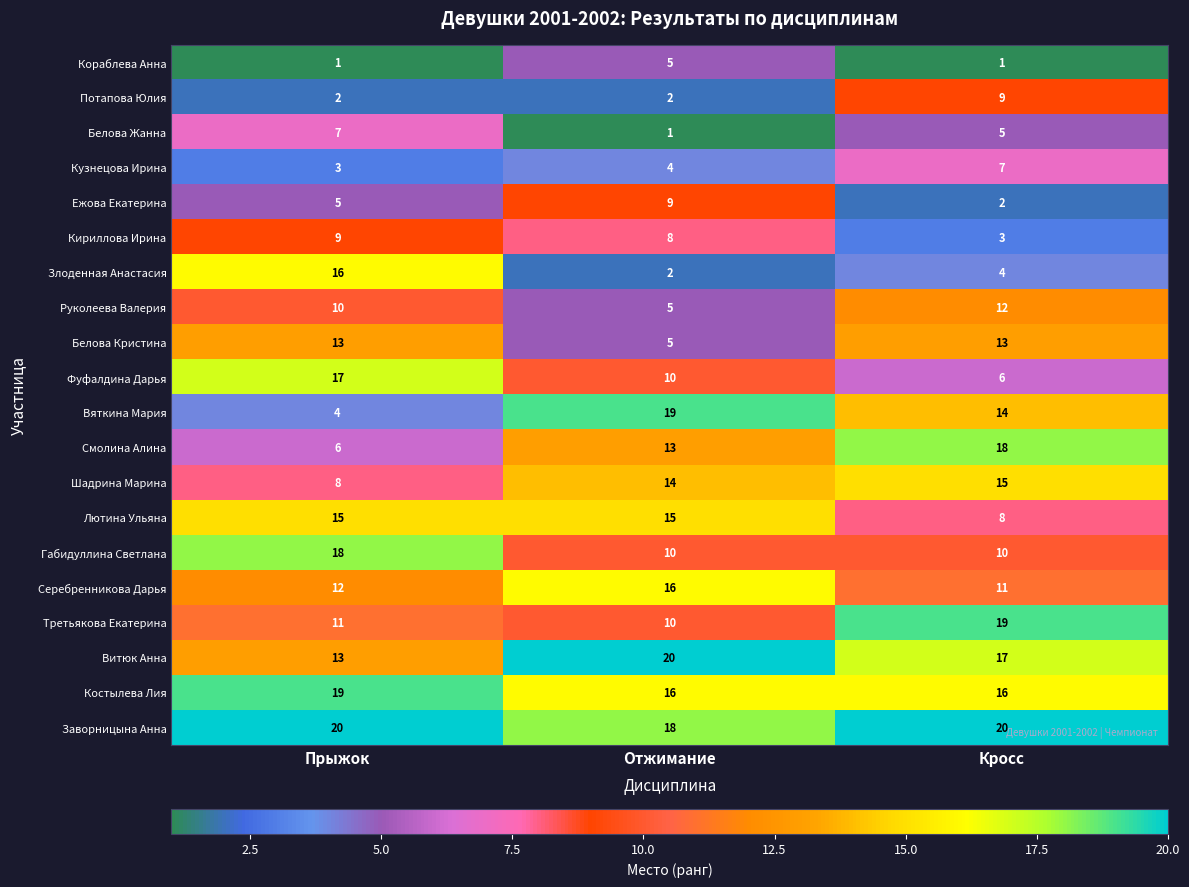

Count the number of categories in the chart.

3